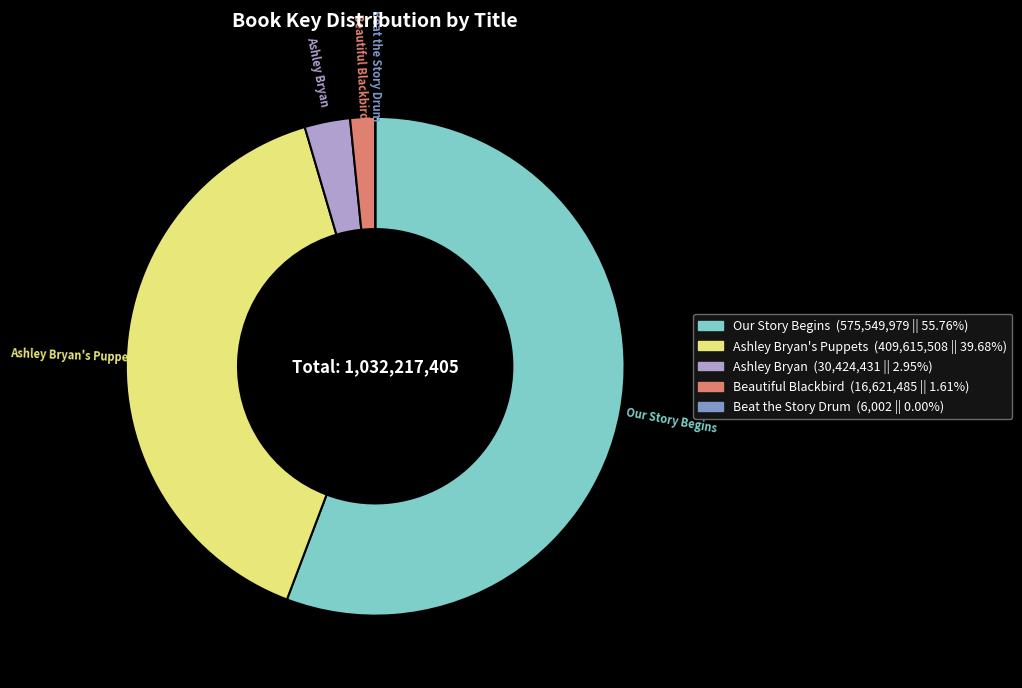

Which category has the biggest portion of the pie?

Our Story Begins